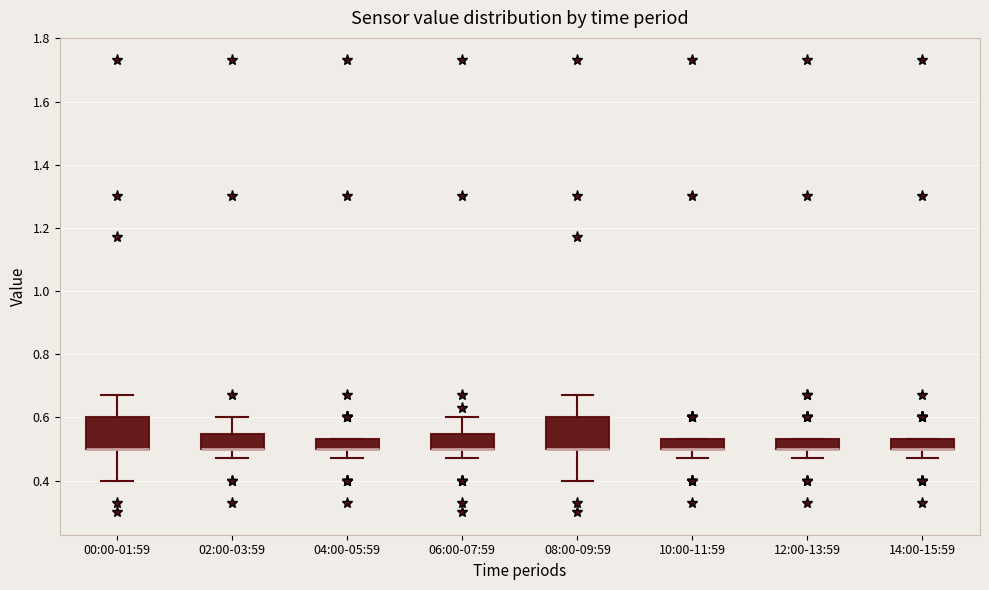

Where does the lower whisker of the box for 12:00-13:59 end on the y-axis? The values are not printed on the chart, so give them approximately, as read against the axis.

0.48